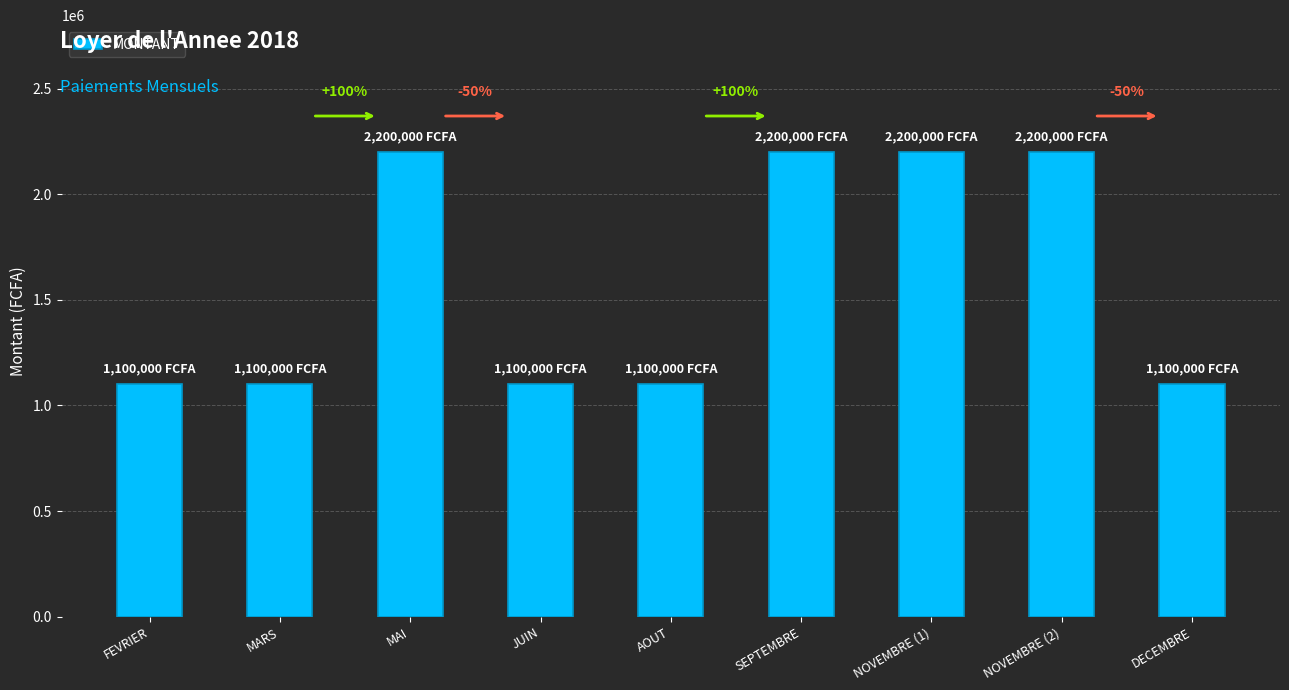

Count the values in the range 1100000 to 2200000.

9